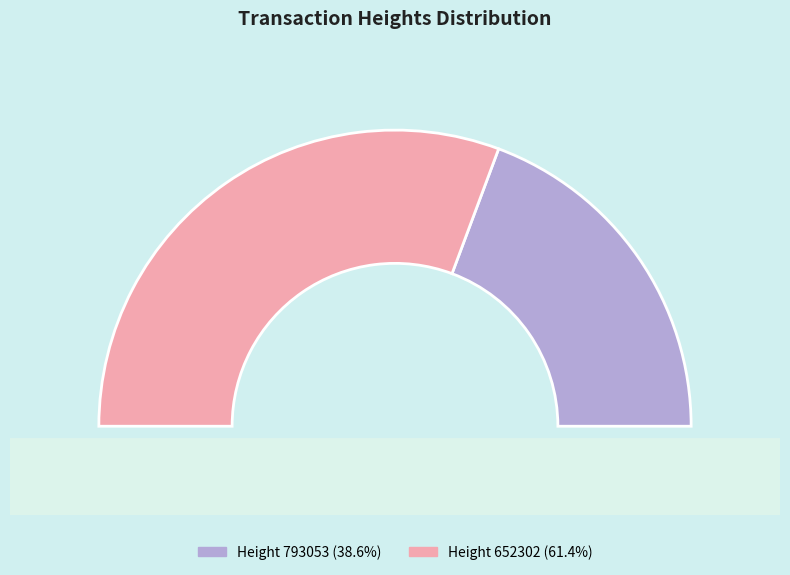

To the nearest percent, what percentage of the pie is 793053?

39%